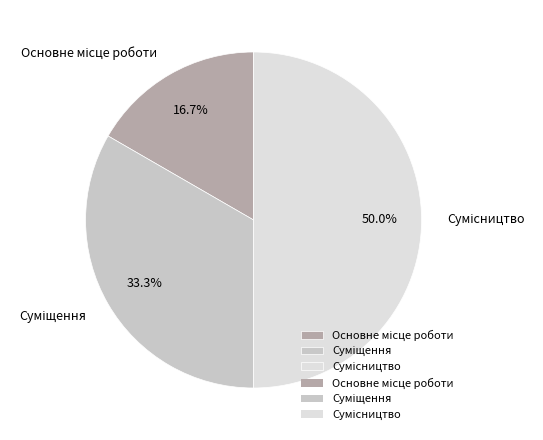

How many segments does this pie chart have?

3